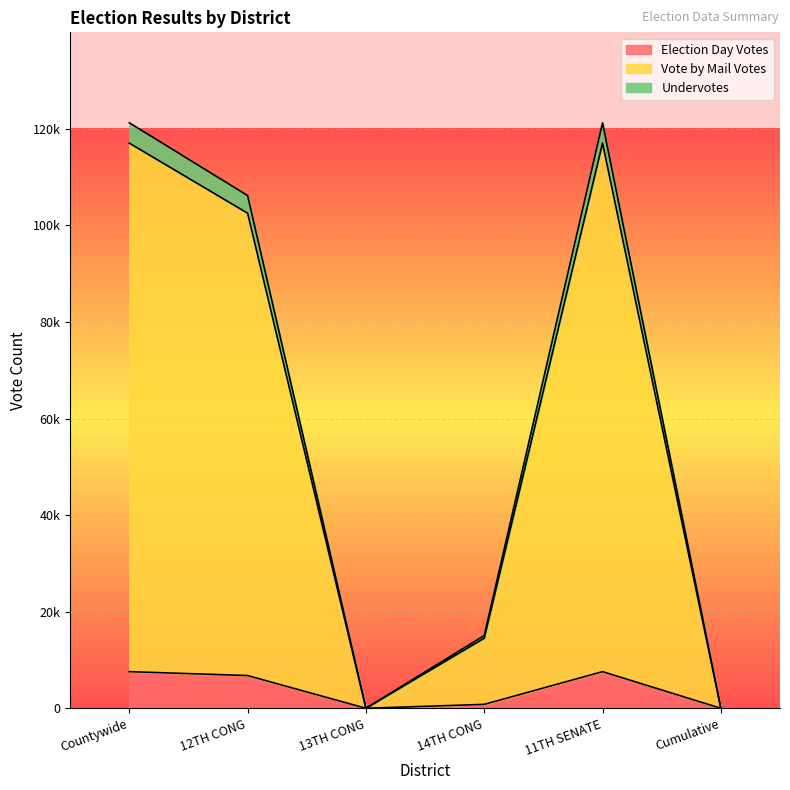

What is the difference between the maximum and second lowest values in the Election Day Votes series?

7585